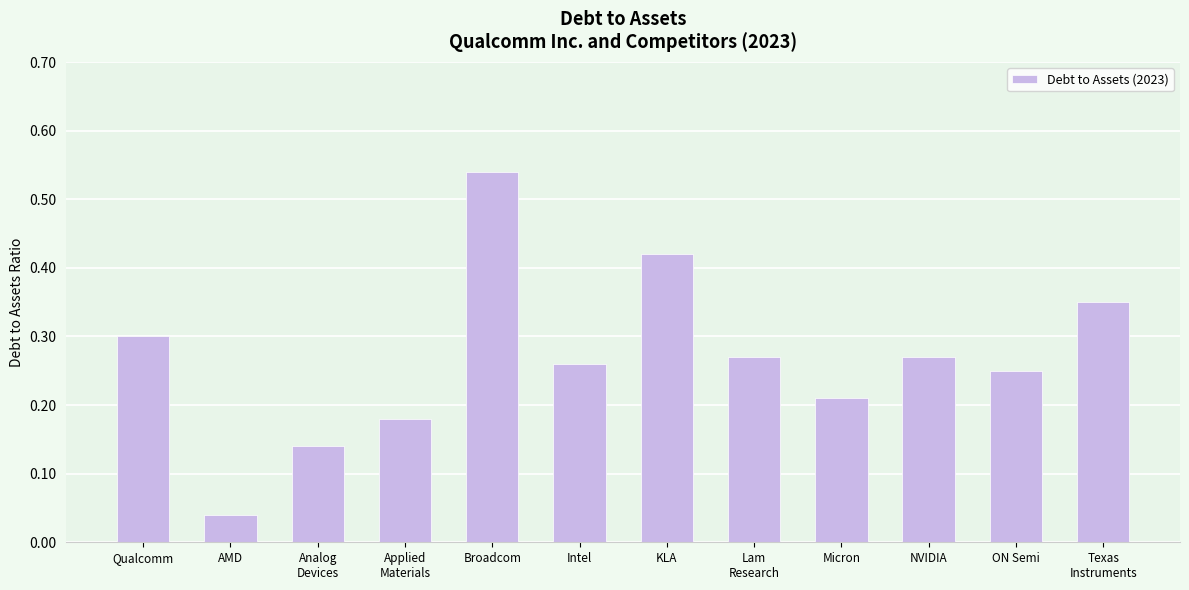

True or false: the data shows 0.3 at Intel.

True